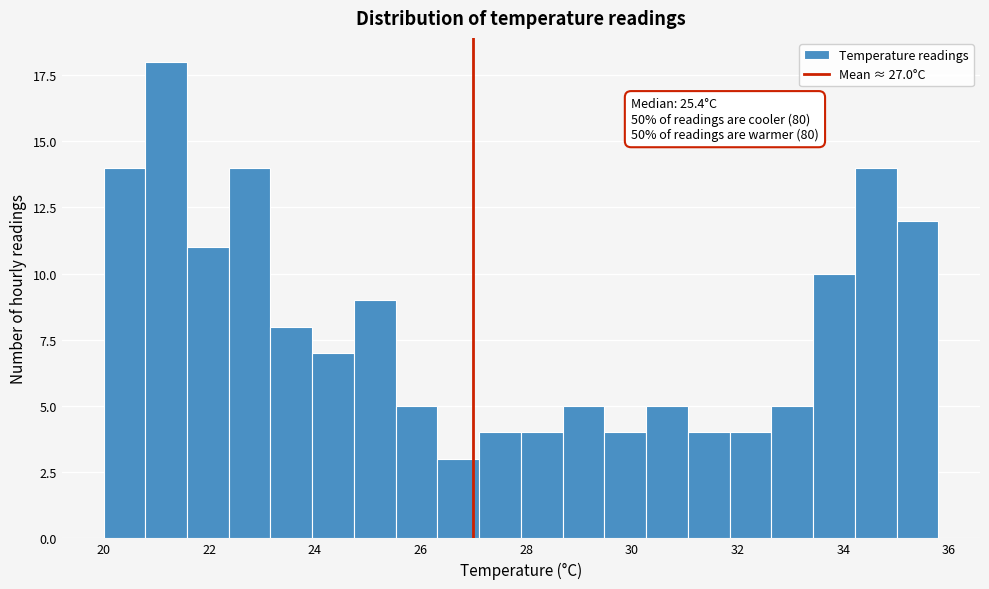

Read against the x-axis, roughly where is the centre of the tallest bar?

21.2